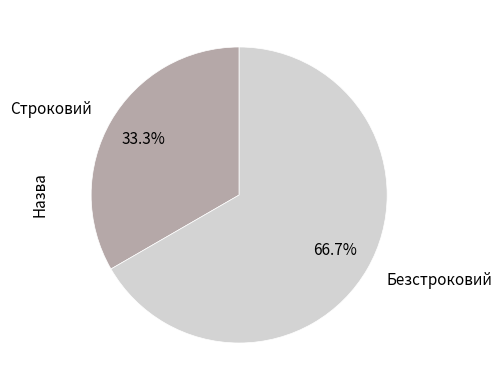

How many segments does this pie chart have?

2